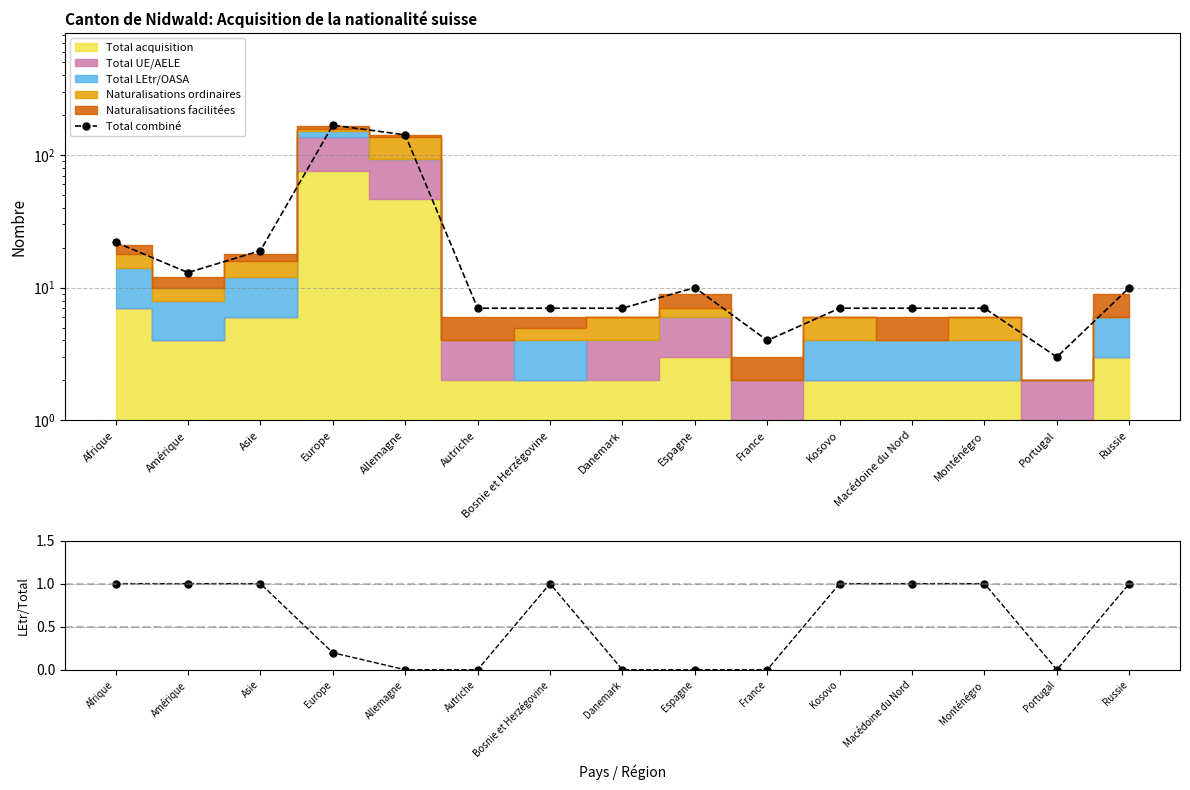

Reading right to left, what are all the values shown in this chart?

Total combiné: Russie=10.0	Portugal=3.0	Monténégro=7.0	Macédoine du Nord=7.0	Kosovo=7.0	France=4.0	Espagne=10.0	Danemark=7.0	Bosnie et Herzégovine=7.0	Autriche=7.0	Allemagne=142.0	Europe=168.0	Asie=19.0	Amérique=13.0	Afrique=22.0
LEtr / Total: Russie=1.0	Portugal=0.0	Monténégro=1.0	Macédoine du Nord=1.0	Kosovo=1.0	France=0.0	Espagne=0.0	Danemark=0.0	Bosnie et Herzégovine=1.0	Autriche=0.0	Allemagne=0.0	Europe=0.2	Asie=1.0	Amérique=1.0	Afrique=1.0